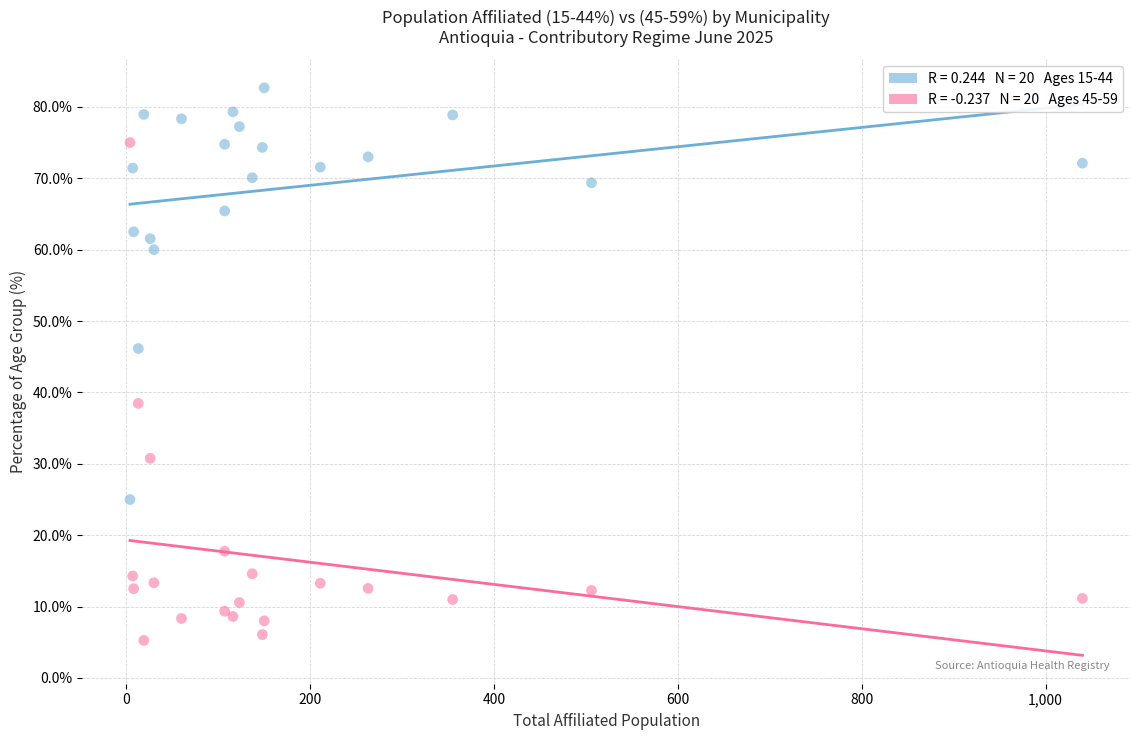

Across all series, what Y value is closest to 43?

46.2